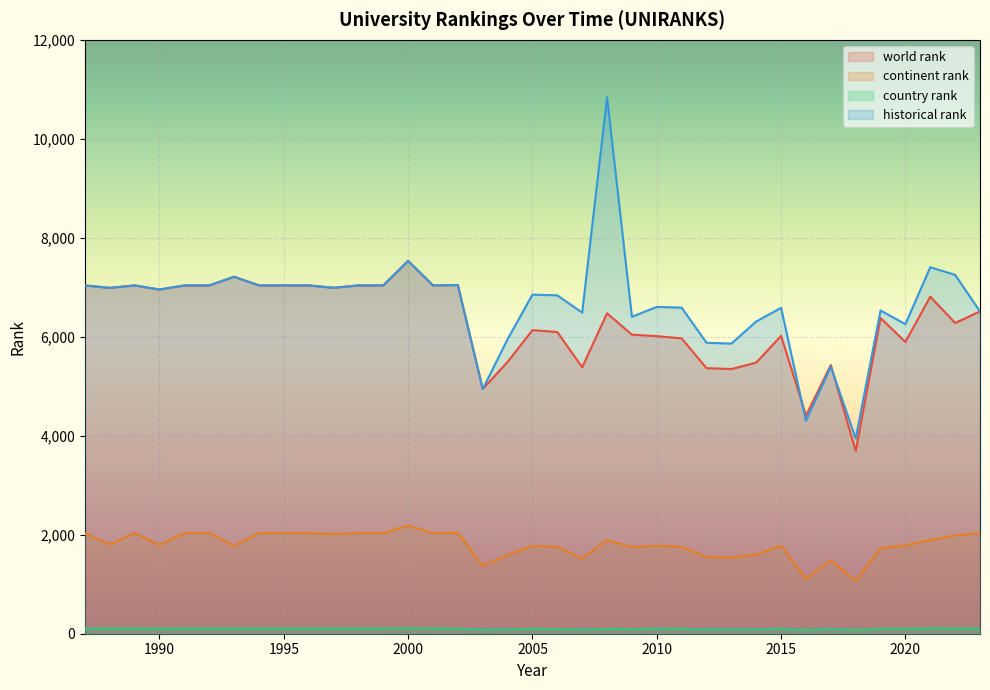

What is the difference between the highest and lowest values at 2022?

7146.5